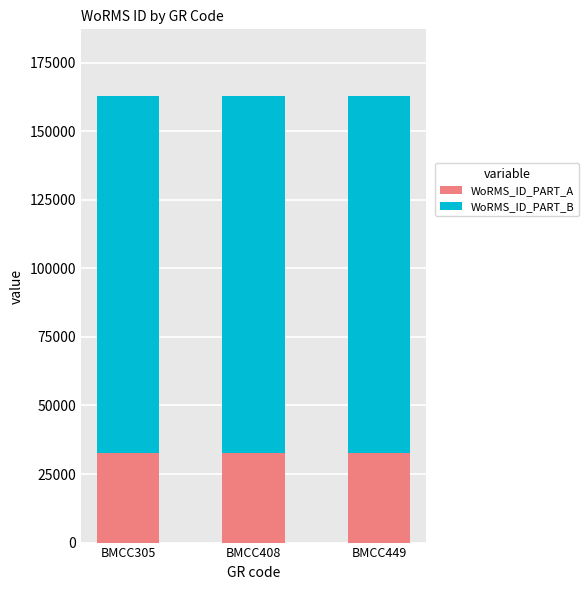

What is the total value across all series at BMCC449?

162725